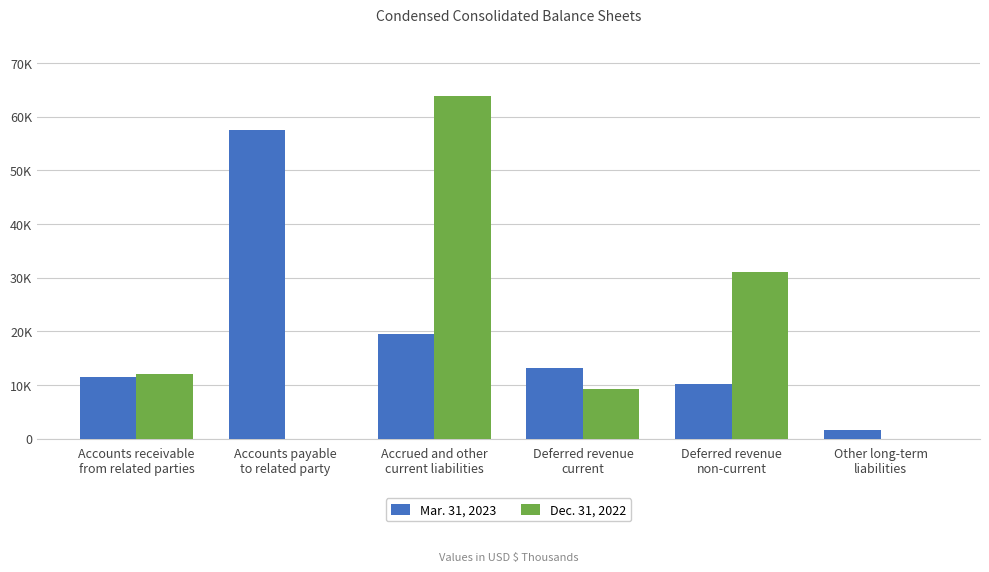

Reading left to right, extract all data points from this chart.

Mar. 31, 2023: 11563	57499	19594	13129	10245	1618
Dec. 31, 2022: 12088	0	63886	9259	31044	0